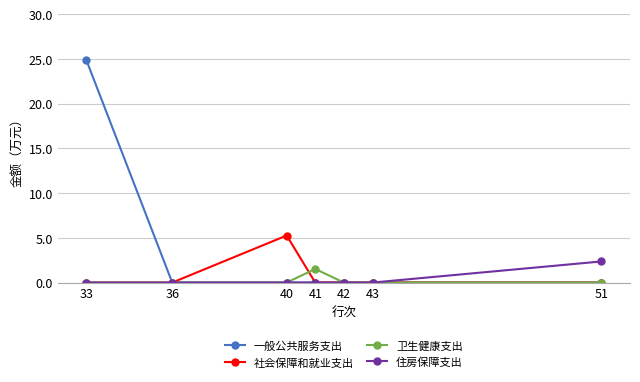

In 社会保障和就业支出, how many points are higher than both neighbors (excluding endpoints)?

1